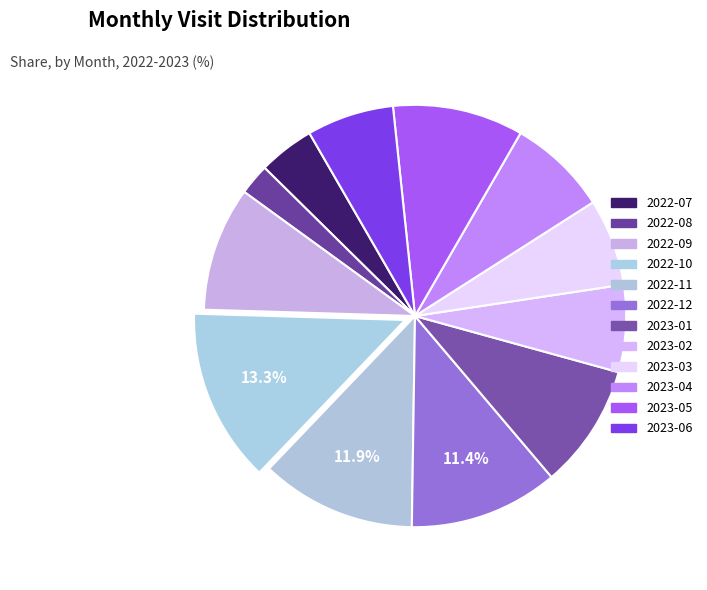

How many segments does this pie chart have?

12